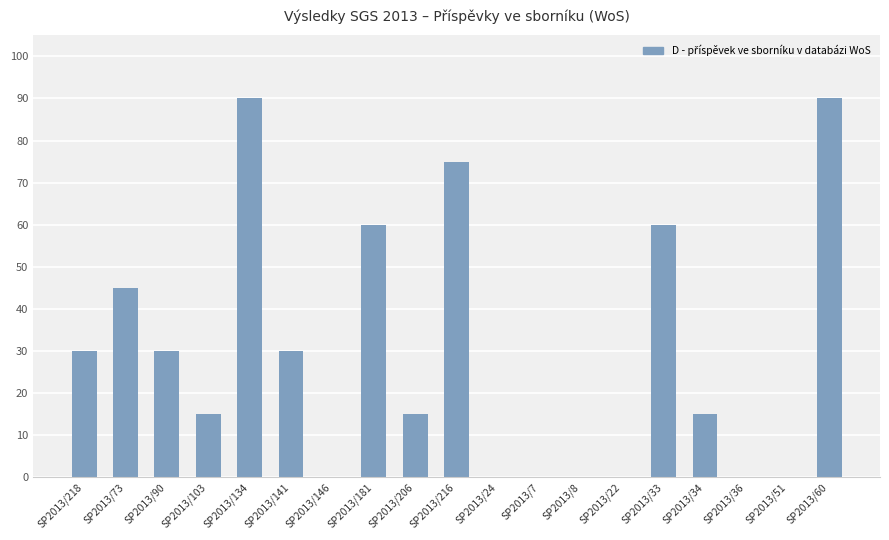

The chart shows a value of -43 at SP2013/51. True or false?

False